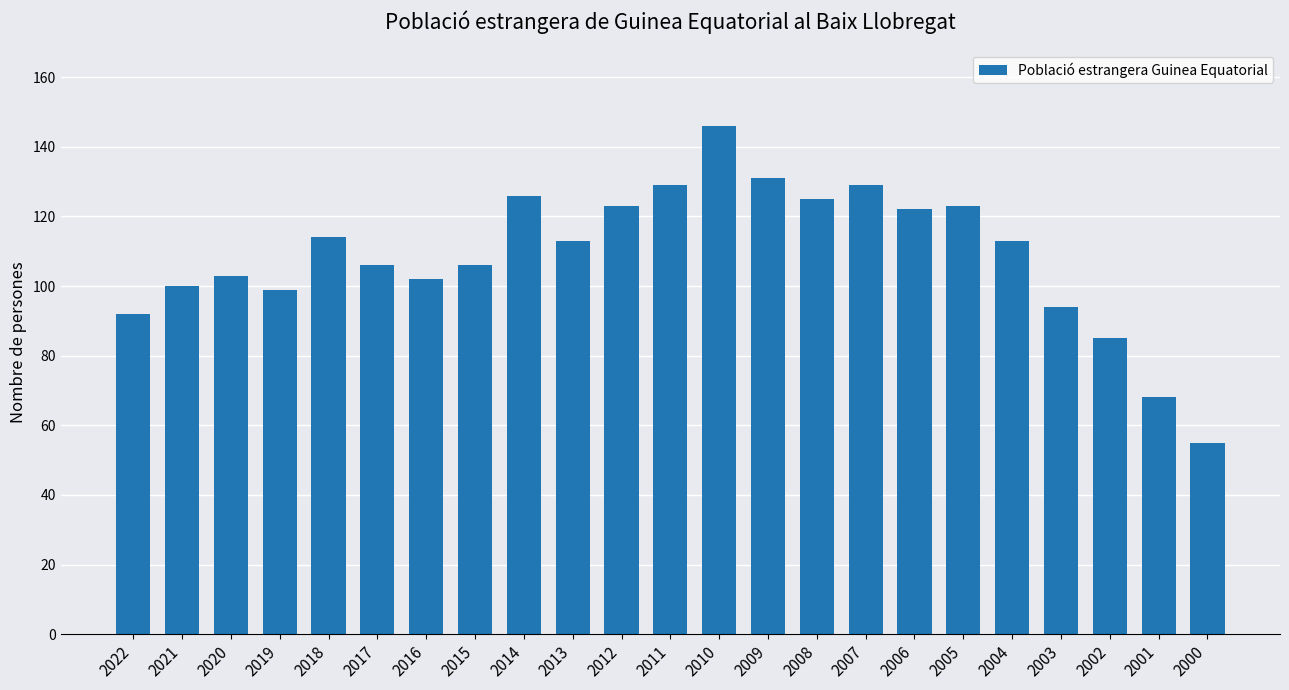

What is the minimum value shown in the chart?

55